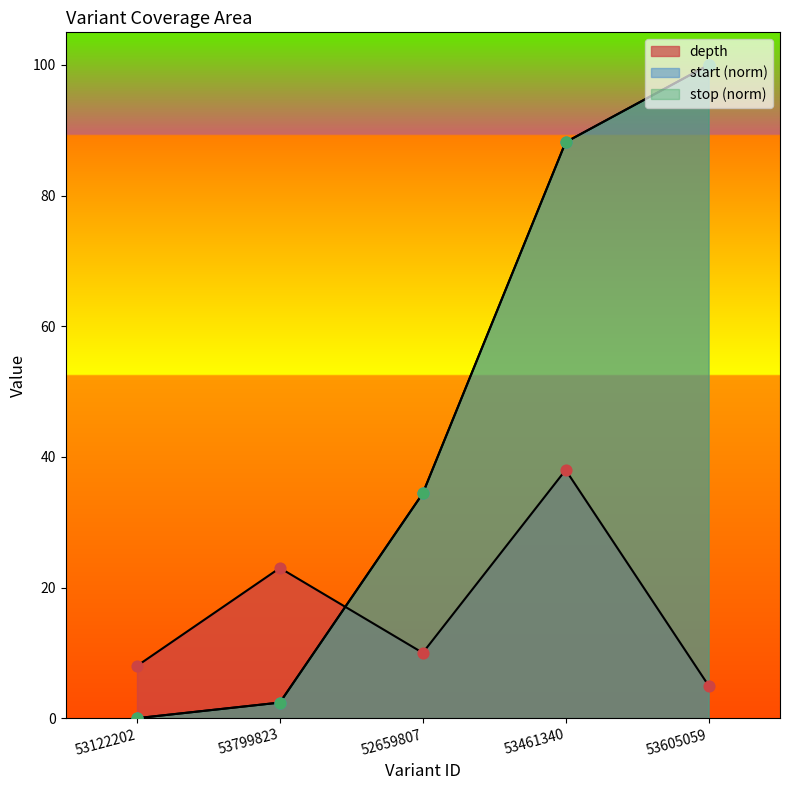

Is the value of start at 53605059 greater than the value of depth at 53605059?

Yes